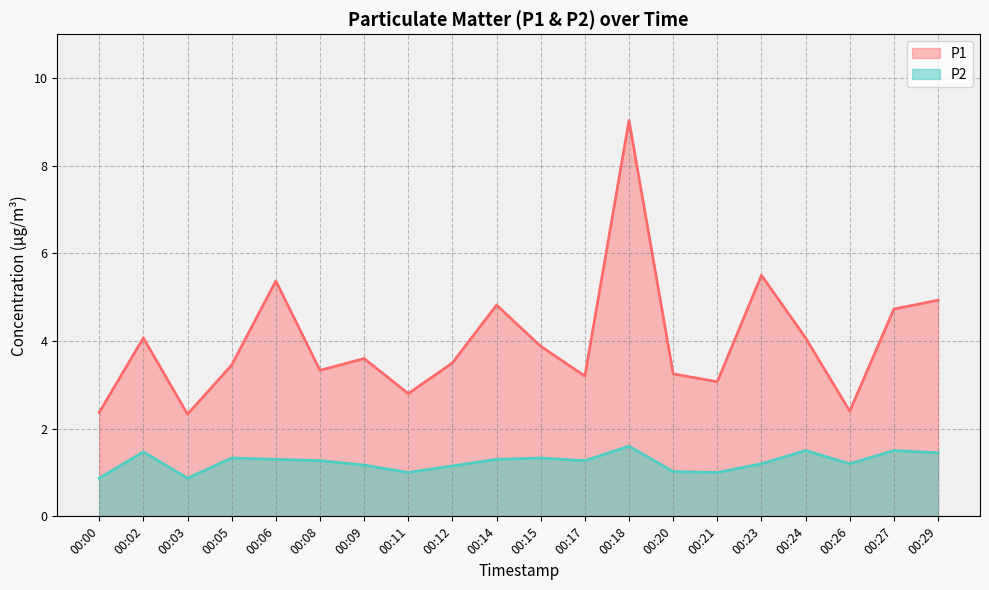

What is the average value of the P1 series?

4.0